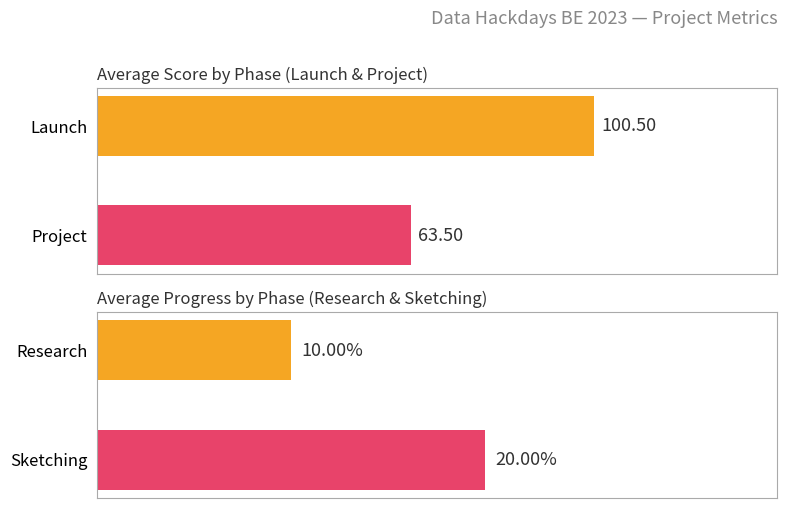

How many progress values are between 10 and 20?

2